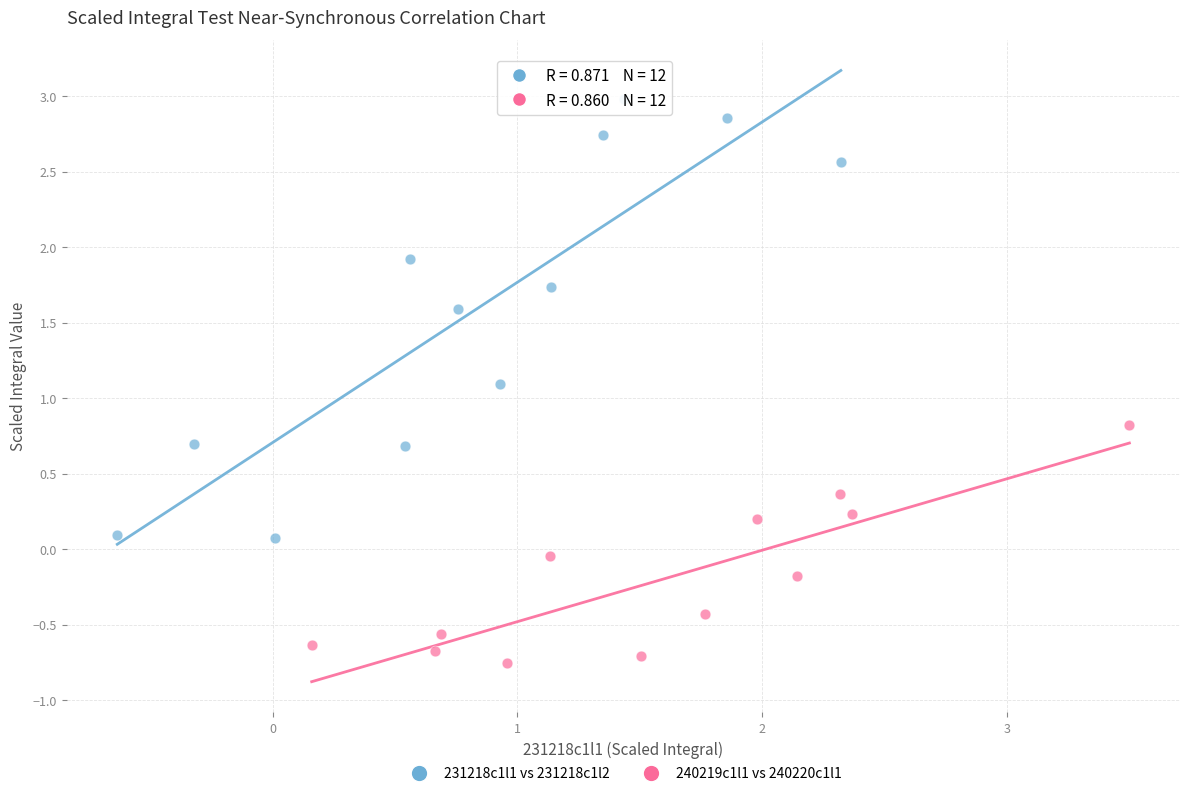

Which series reaches the maximum Y coordinate?

231218c1l1 vs 231218c1l2